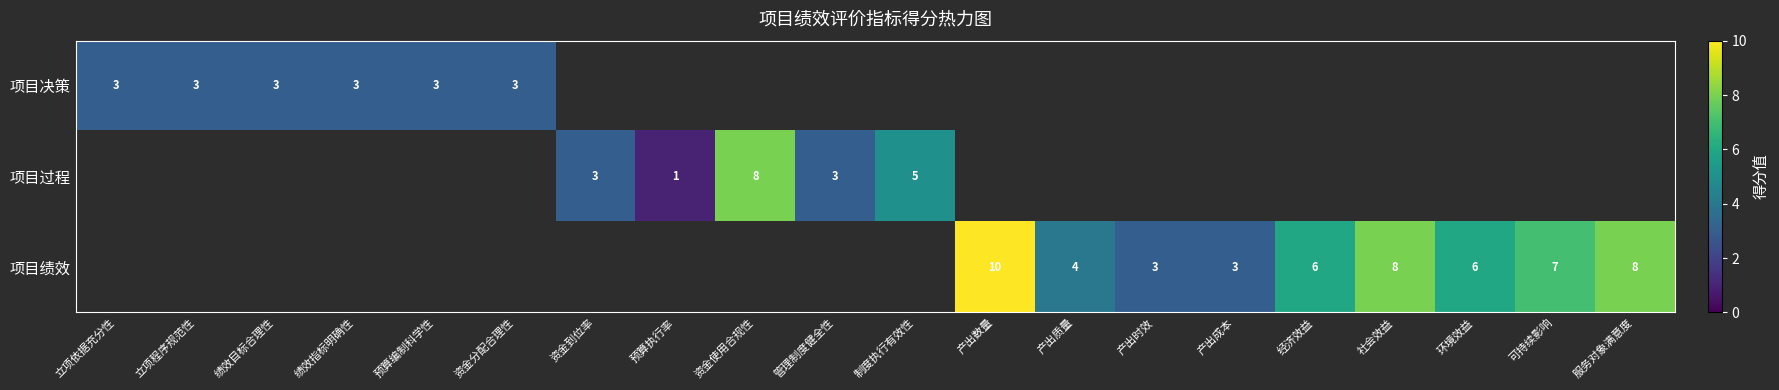

Count the number of categories in the chart.

20